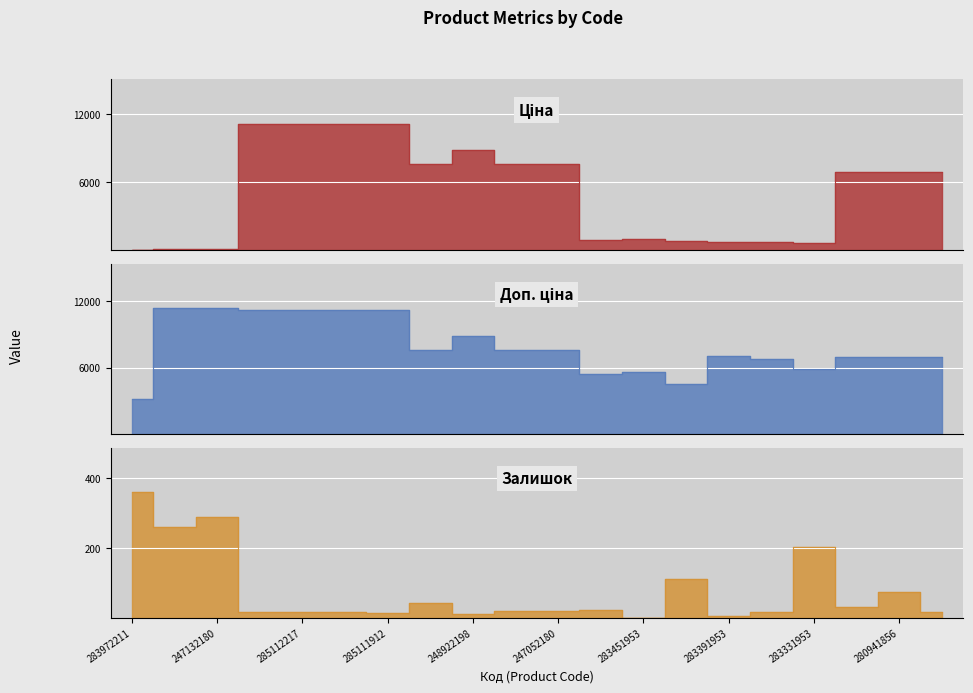

Reading left to right, list all the values displayed in this chart.

Ціна: 32.0	114.1	114.1	11188.2	11188.2	11188.2	11188.2	7596.5	8856.7	7596.5	7596.5	910.4	934.5	752.2	705.1	681.0	584.4	6925.7	6925.7	6925.7
Доп. ціна: 3205.0	11410.0	11410.0	11188.2	11188.2	11188.2	11188.2	7596.5	8856.7	7596.5	7596.5	5462.3	5607.2	4513.3	7051.3	6809.8	5843.9	6925.7	6925.7	6925.7
Залишок: 360.0	260.0	290.0	17.0	17.0	17.0	15.0	43.0	11.0	20.0	21.0	24.0	2.0	113.0	8.0	19.0	202.0	33.0	76.0	17.0